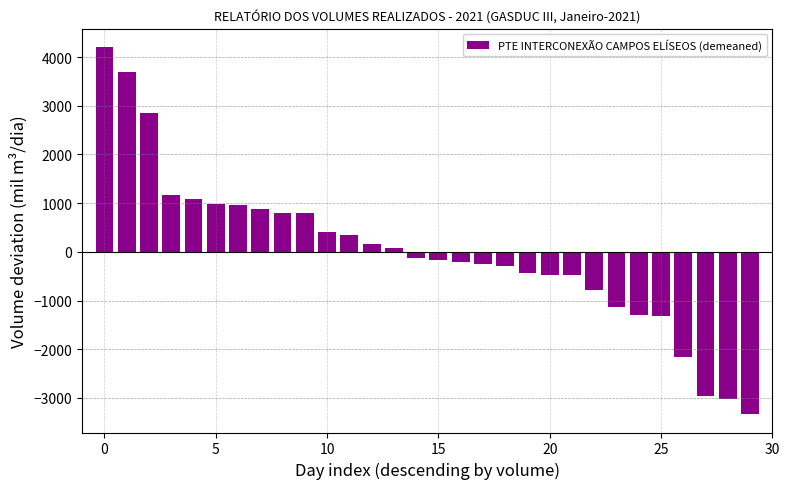

What is the value of the 20th bar from the left?

-431.3